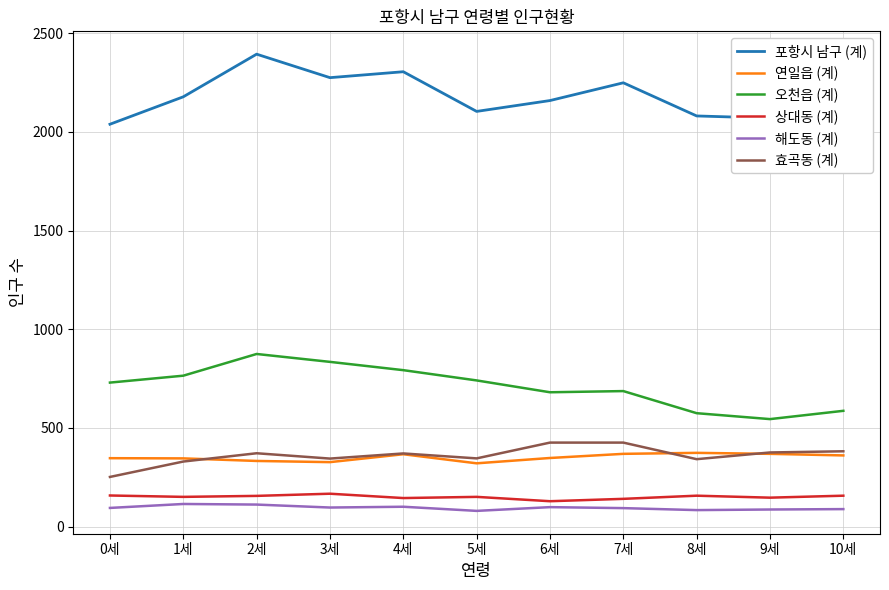

True or false: 해도동 (계) and 포항시 남구 (계) cross at least once.

False